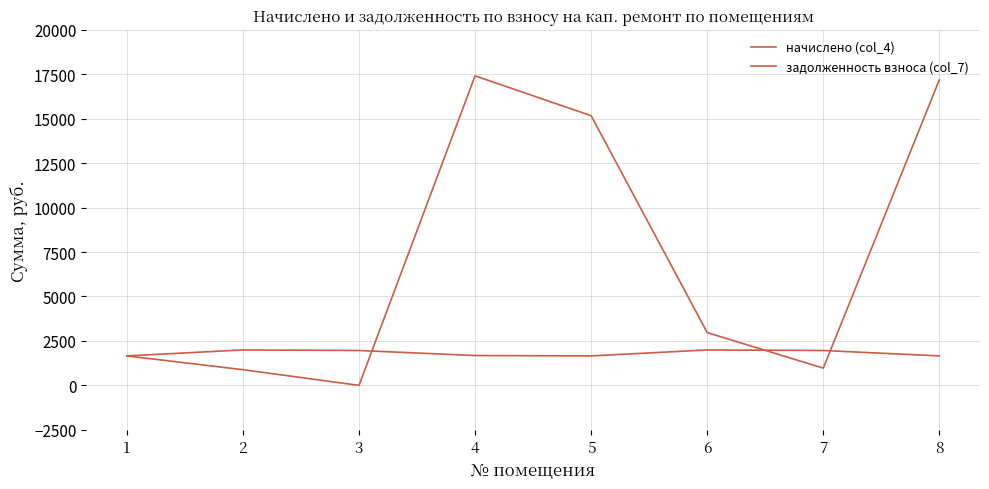

How many lines are shown in the chart?

2